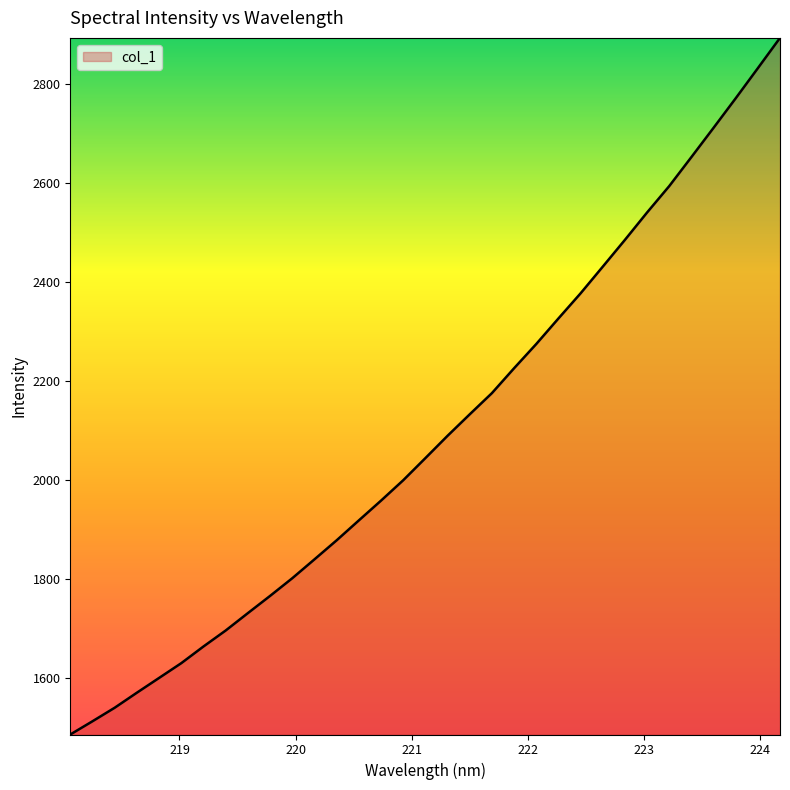

What is the difference between the maximum and minimum values?

1406.4